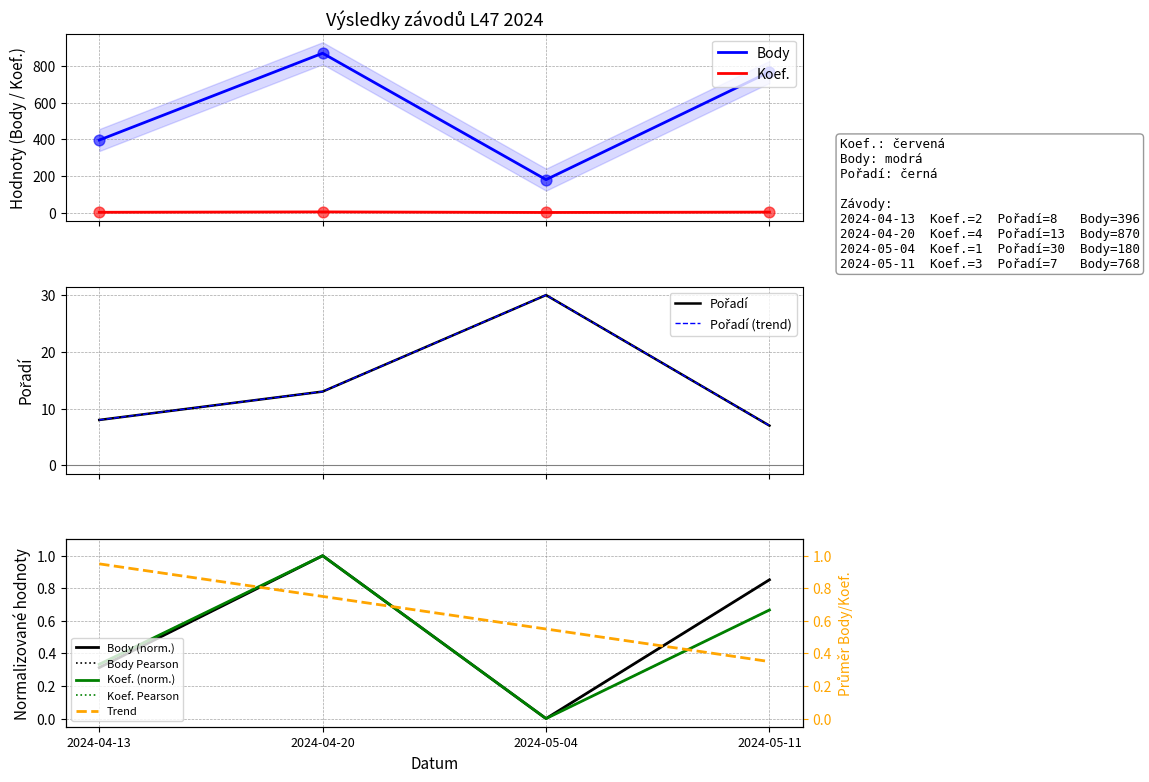

Which series has the largest total across all categories?

Body